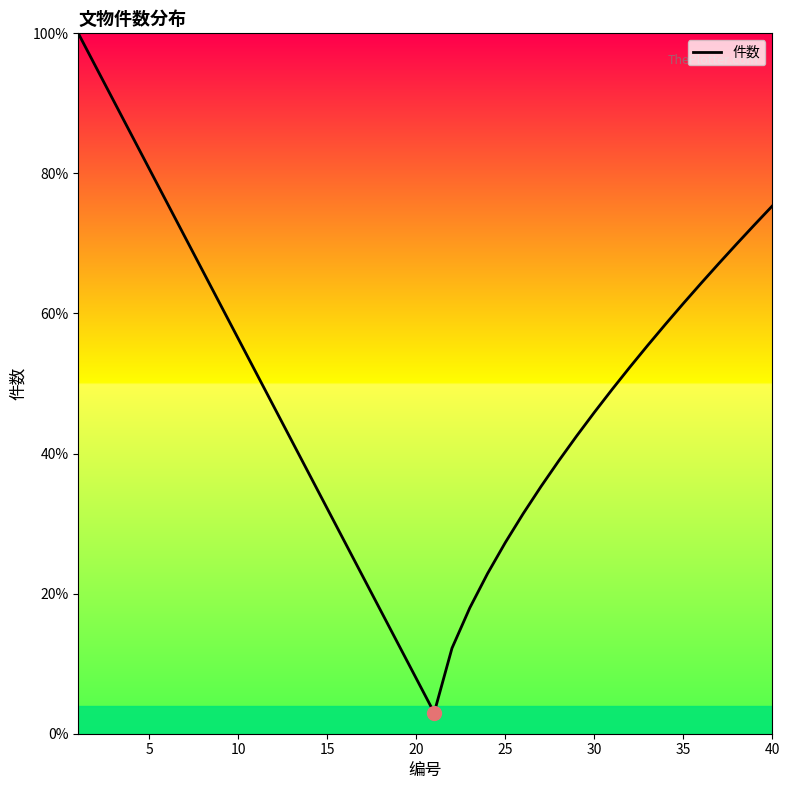

What is the smallest value displayed?

3.0